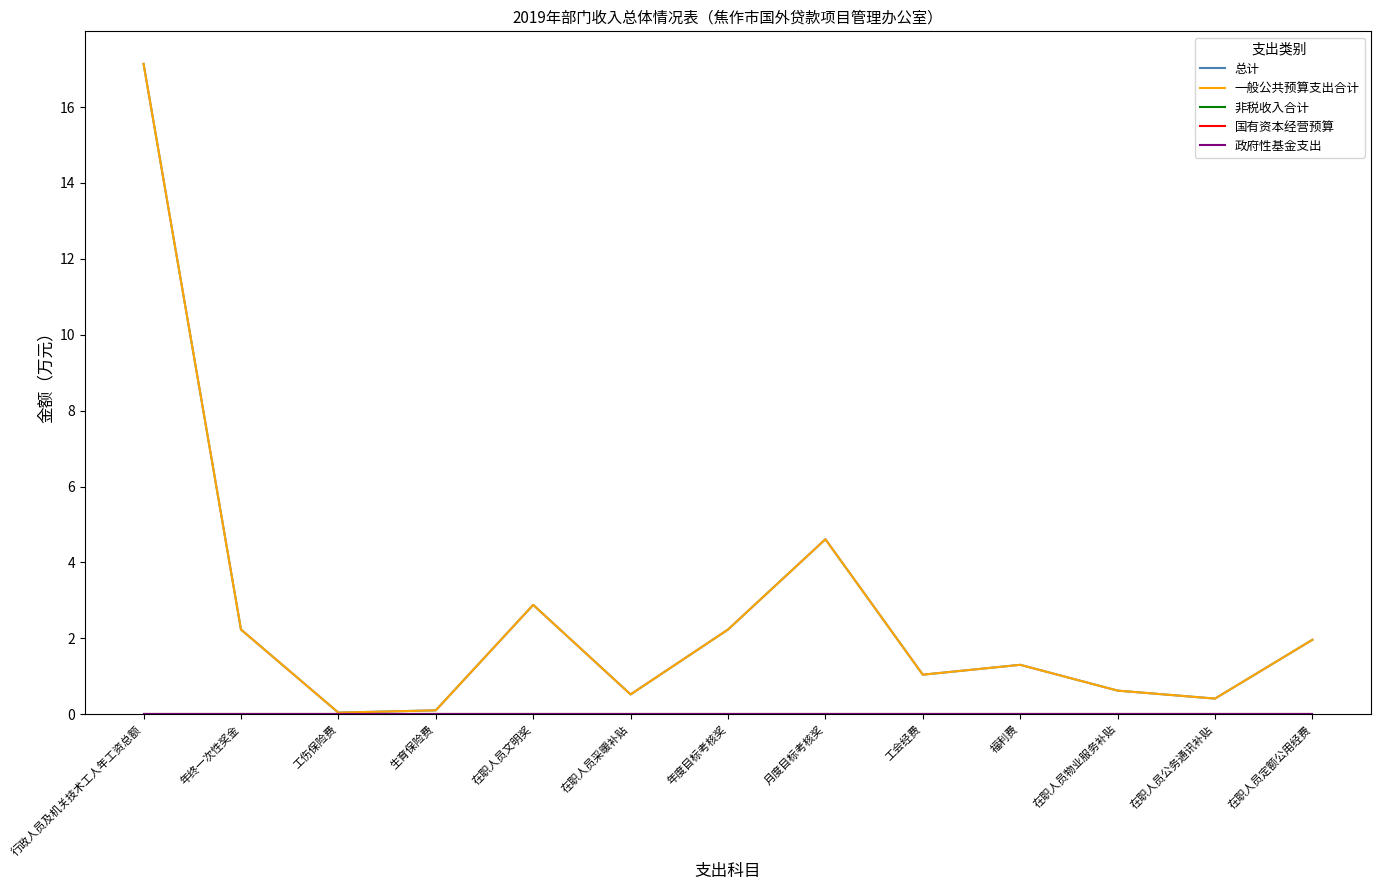

Rank the categories by 总计 value from lowest to highest.

工伤保险费, 生育保险费, 在职人员公务通讯补贴, 在职人员采暖补贴, 在职人员物业服务补贴, 工会经费, 福利费, 在职人员定额公用经费, 年终一次性奖金, 年度目标考核奖, 在职人员文明奖, 月度目标考核奖, 行政人员及机关技术工人年工资总额